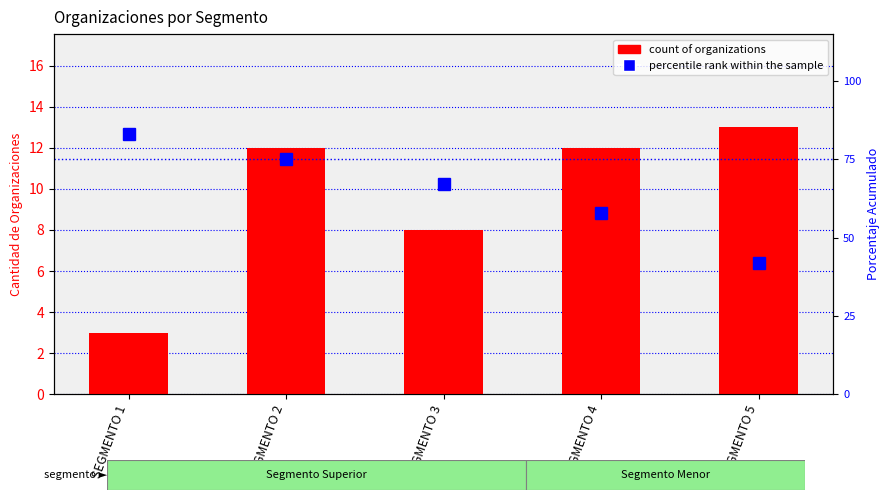

What is the value of the count of organizations bar at the 2nd from the left?

12